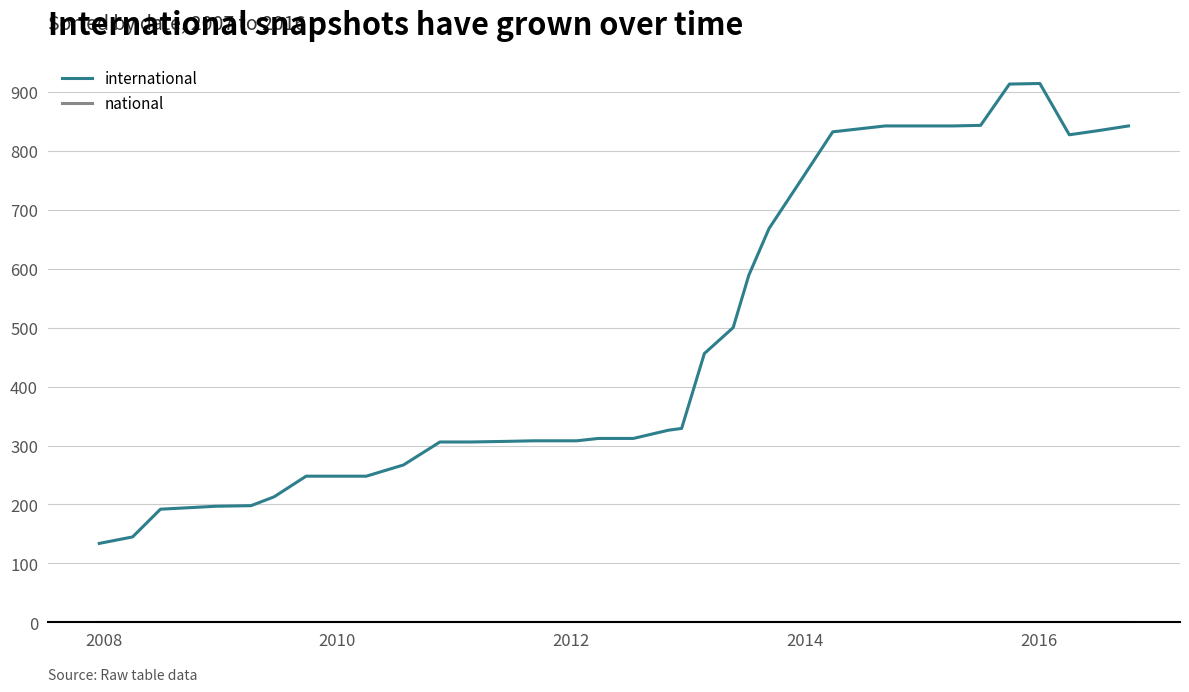

Is this an area chart (filled region under the line)?

No